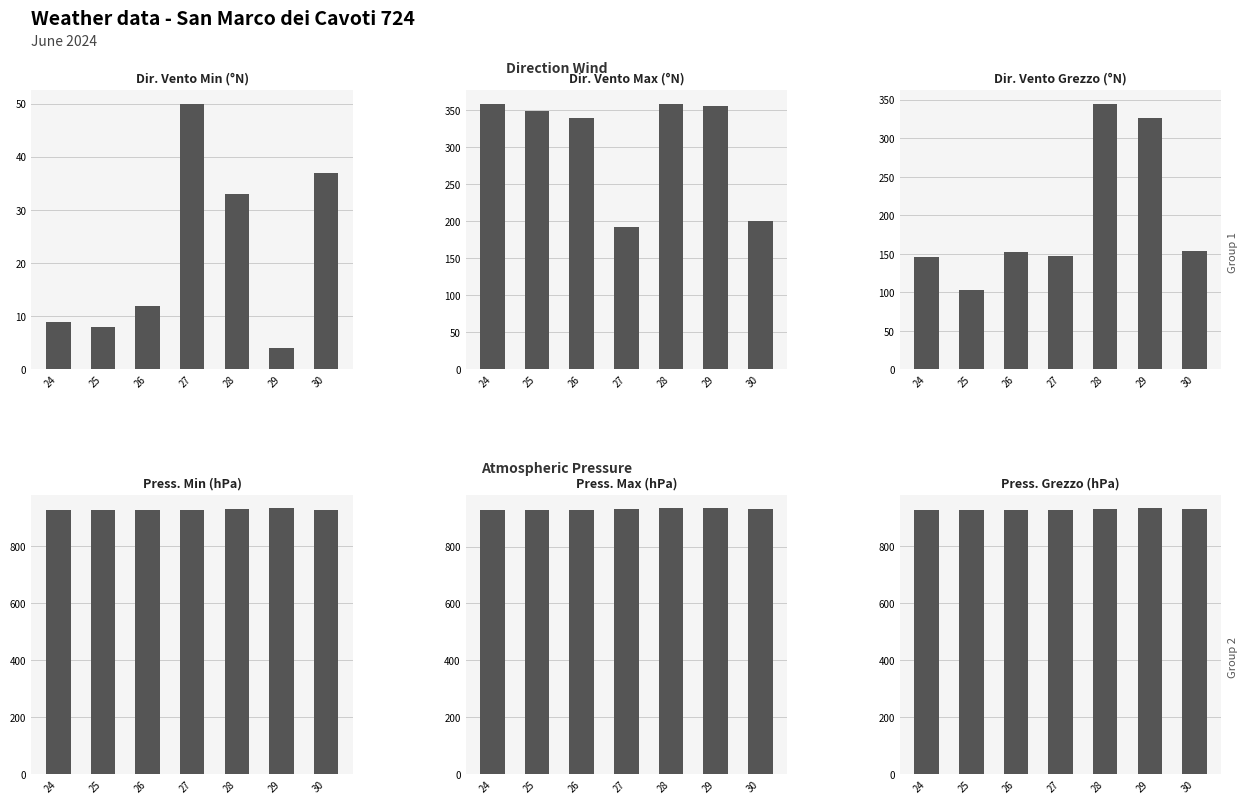

What are all the series names shown in the legend?

Dir. Vento Min, Dir. Vento Max, Dir. Vento Grezzo, Press. Min, Press. Max, Press. Grezzo